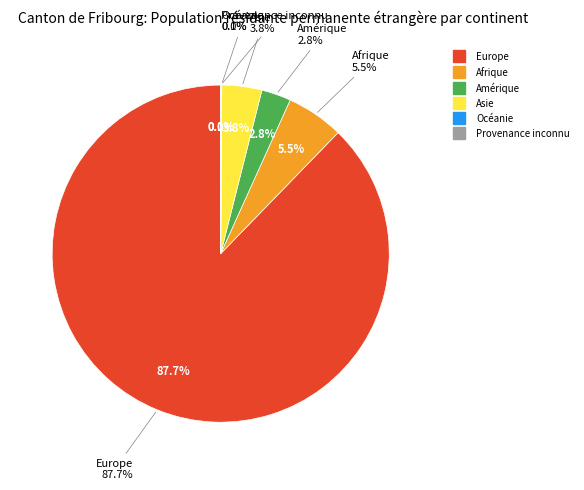

Count the number of slices in the pie.

6